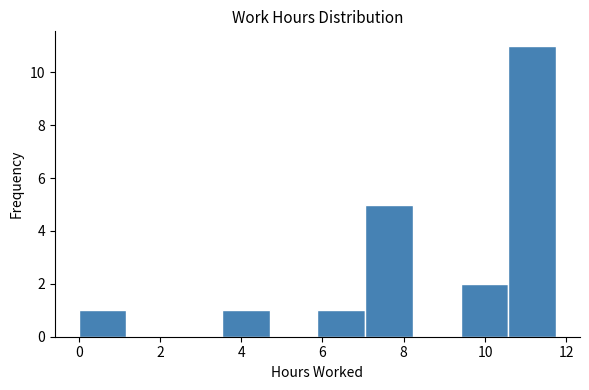

Reading left to right, list every bar in this chart as the range it spans on the x-axis followed by its height. Neither the bar edges nor the heights are printed on the chart, so give them approximately, as read against the axes.

0.0 to 1.2: 1
1.2 to 2.4: 0
2.4 to 3.6: 0
3.6 to 4.8: 1
4.8 to 5.8: 0
5.8 to 7.0: 1
7.0 to 8.2: 5
8.2 to 9.4: 0
9.4 to 10.6: 2
10.6 to 11.8: 11